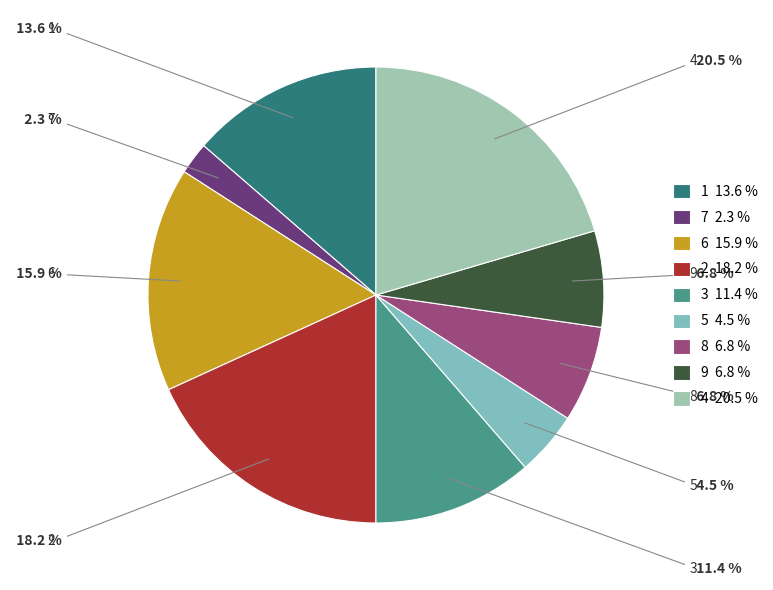

What percentage is the 5 slice, to the nearest percent?

5%